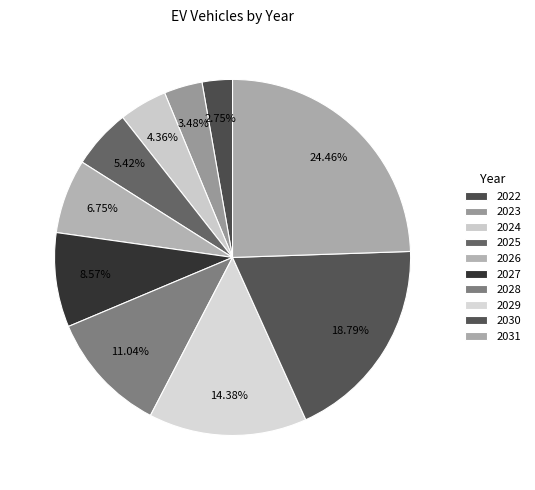

Is there a majority slice in this chart?

No